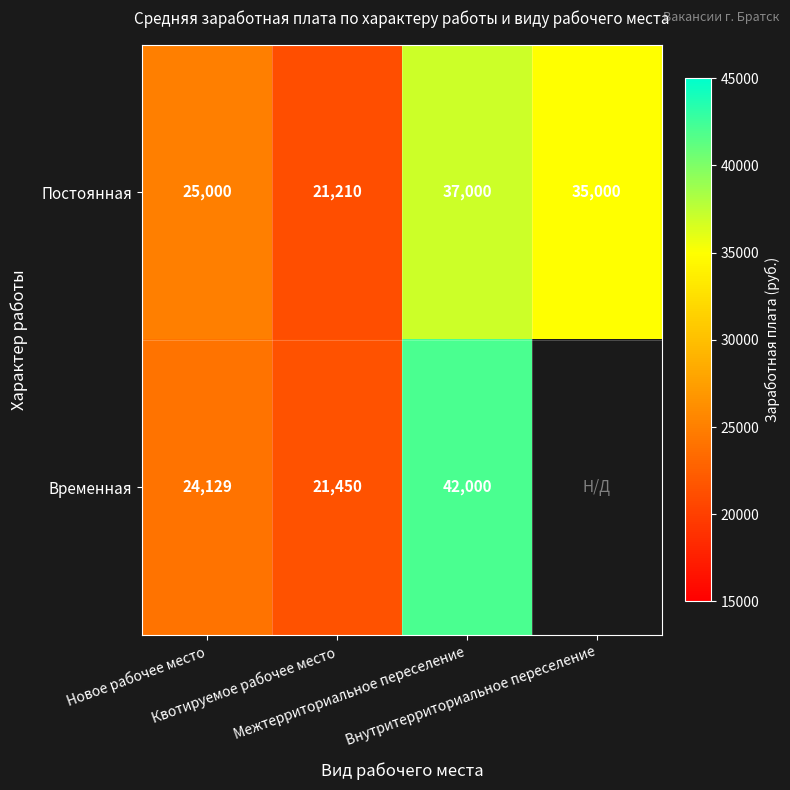

What is the difference between the second highest and minimum values in the Постоянная series?

13790